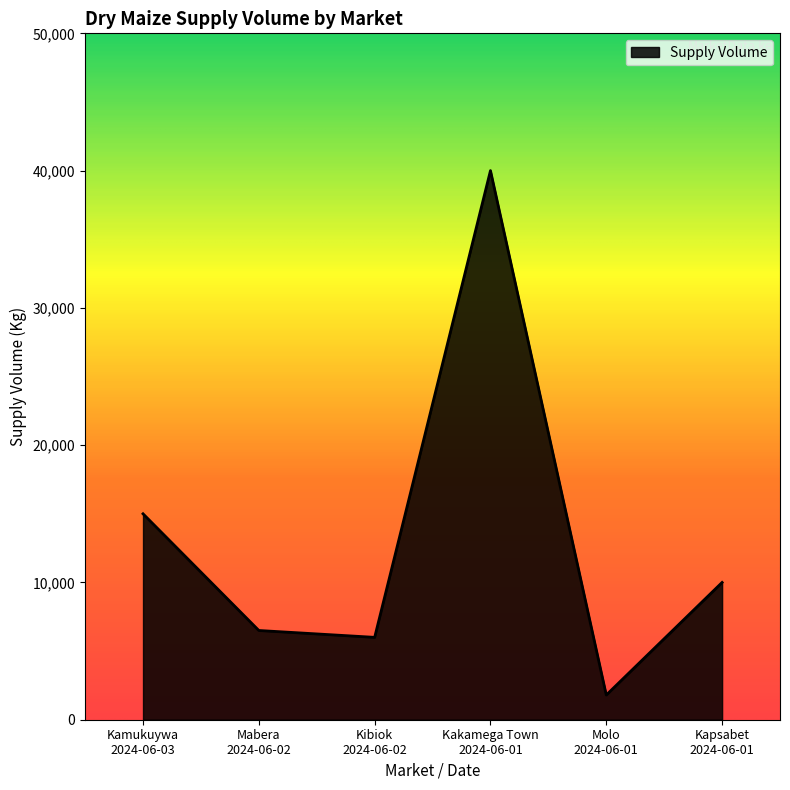

How many lines are shown in the chart?

1